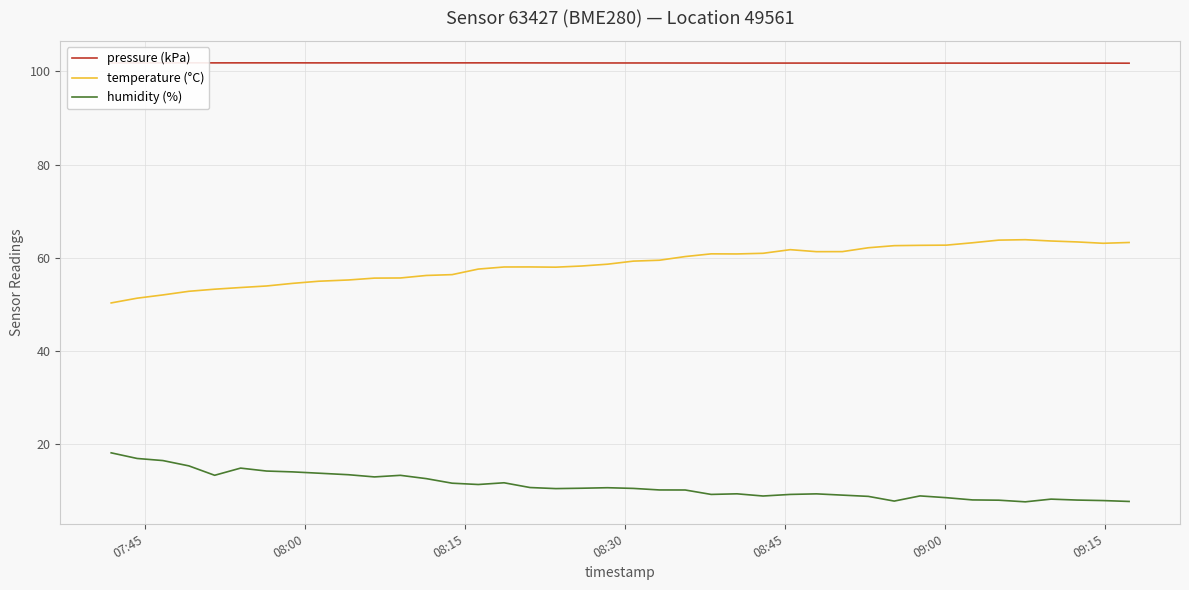

In temperature (°C), how many points are lower than both neighbors (excluding endpoints)?

4